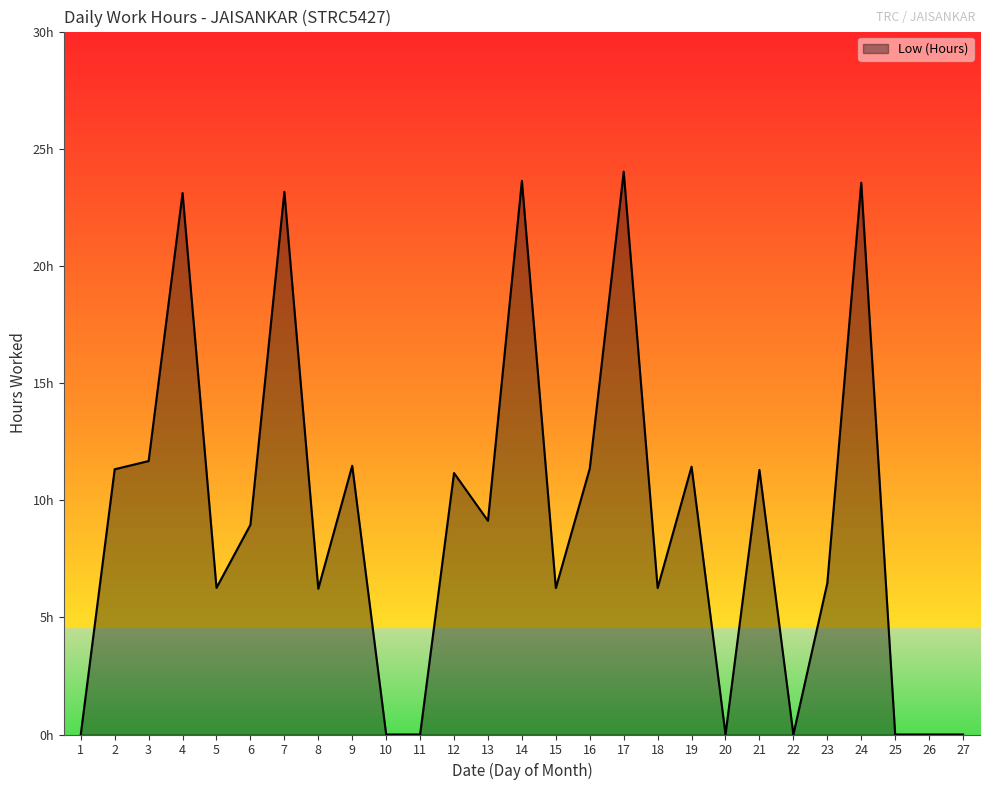

Does the chart display data point markers on the line(s)?

No